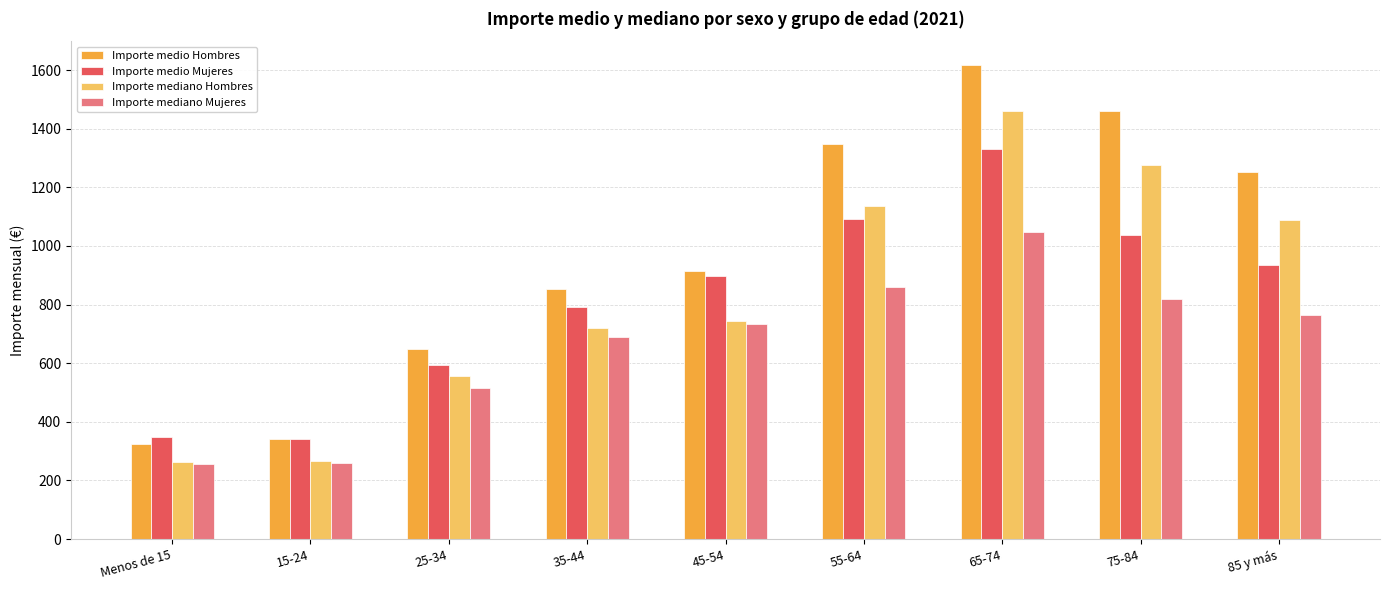

What are all the series names shown in the legend?

Importe medio Hombres, Importe medio Mujeres, Importe mediano Hombres, Importe mediano Mujeres